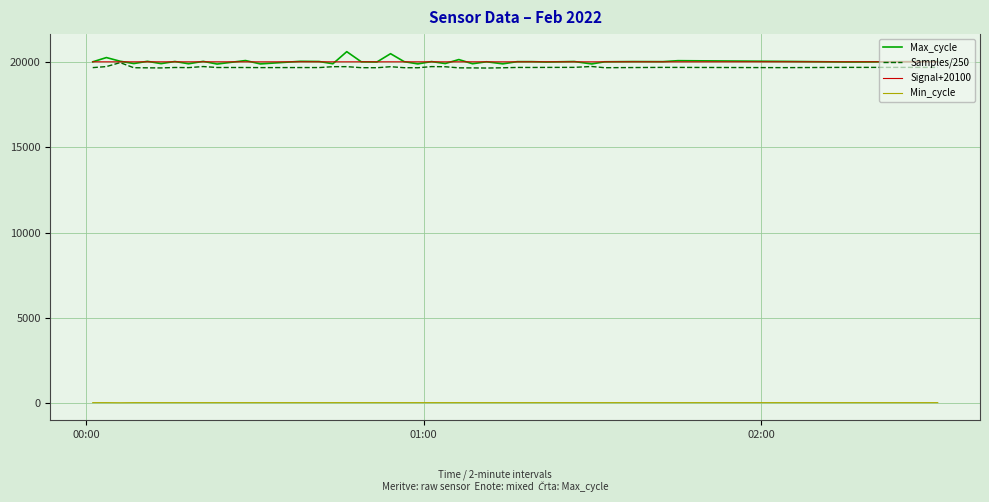

What is the lowest value of the Max_cycle series?

19891.0